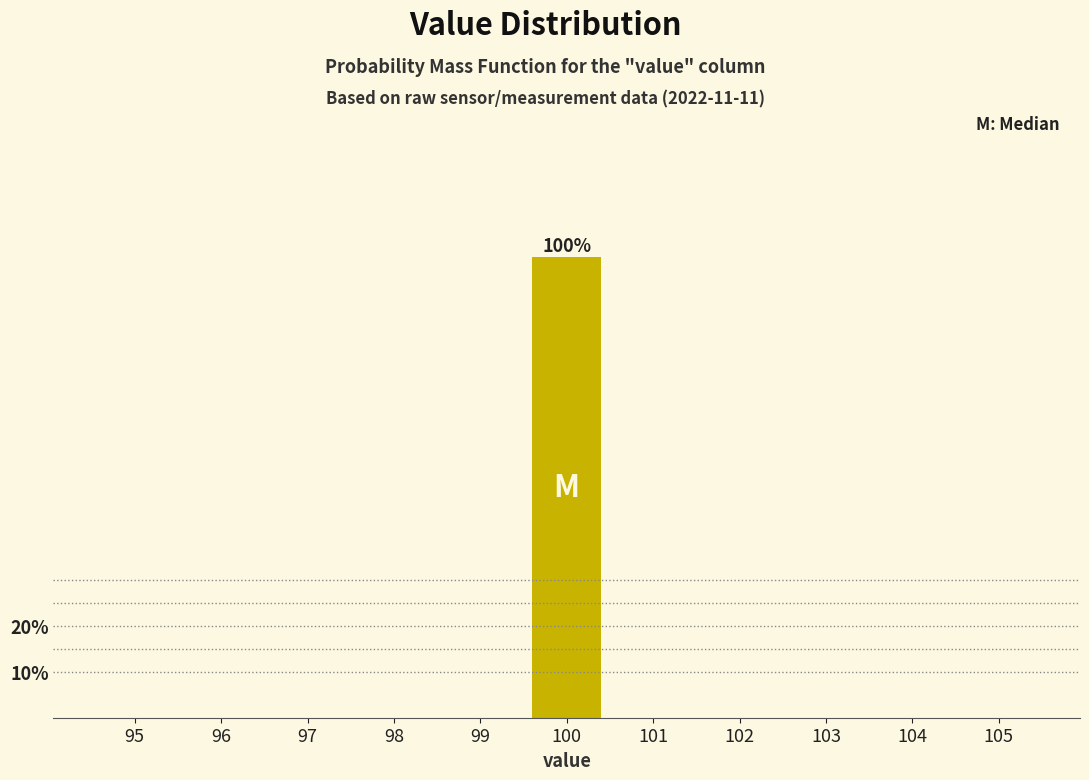

Reading left to right, transcribe all the data shown in this chart.

95=0	96=0	97=0	98=0	99=0	100=100	101=0	102=0	103=0	104=0	105=0